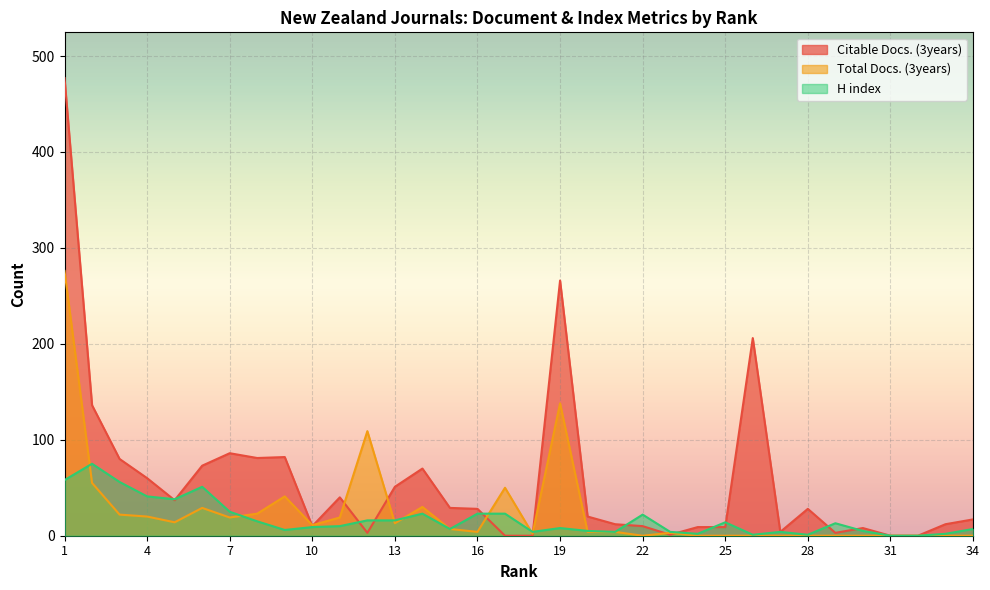

Which series ends up on top after the final intersection of H index and Citable Docs. (3years)?

Citable Docs. (3years)